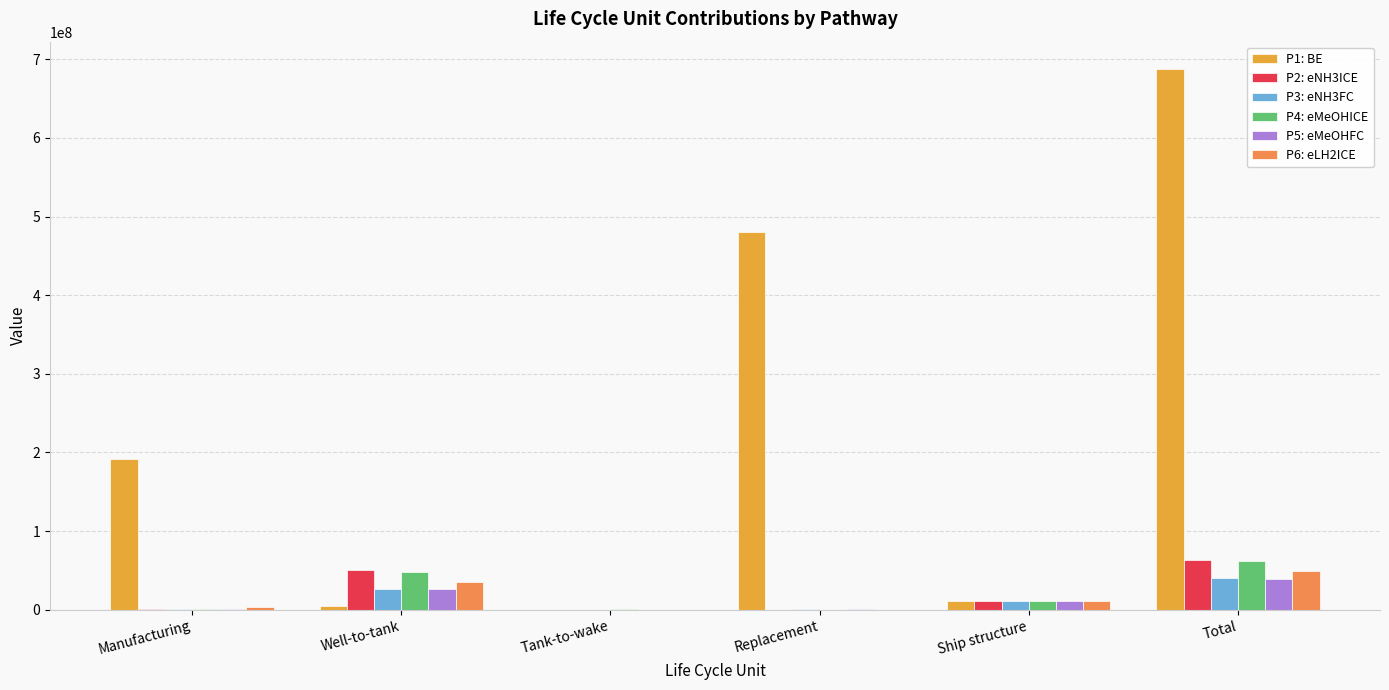

Reading left to right, transcribe all the data shown in this chart.

P1: BE: 192045773.2	4387359.0	0.0	480393950.3	11094829.6	687921912.1
P2: eNH3ICE: 1298725.4	50494564.2	0.0	121439.6	11094829.6	63009558.8
P3: eNH3FC: 1425444.2	26860825.3	0.0	372499.3	11094829.6	39753598.4
P4: eMeOHICE: 908931.6	47809084.8	1411104.5	121439.6	11094829.6	61345390.2
P5: eMeOHFC: 1148808.2	26961396.0	0.0	372499.3	11094829.6	39577533.1
P6: eLH2ICE: 2923578.5	35704707.5	0.0	121439.6	11094829.6	49844555.2